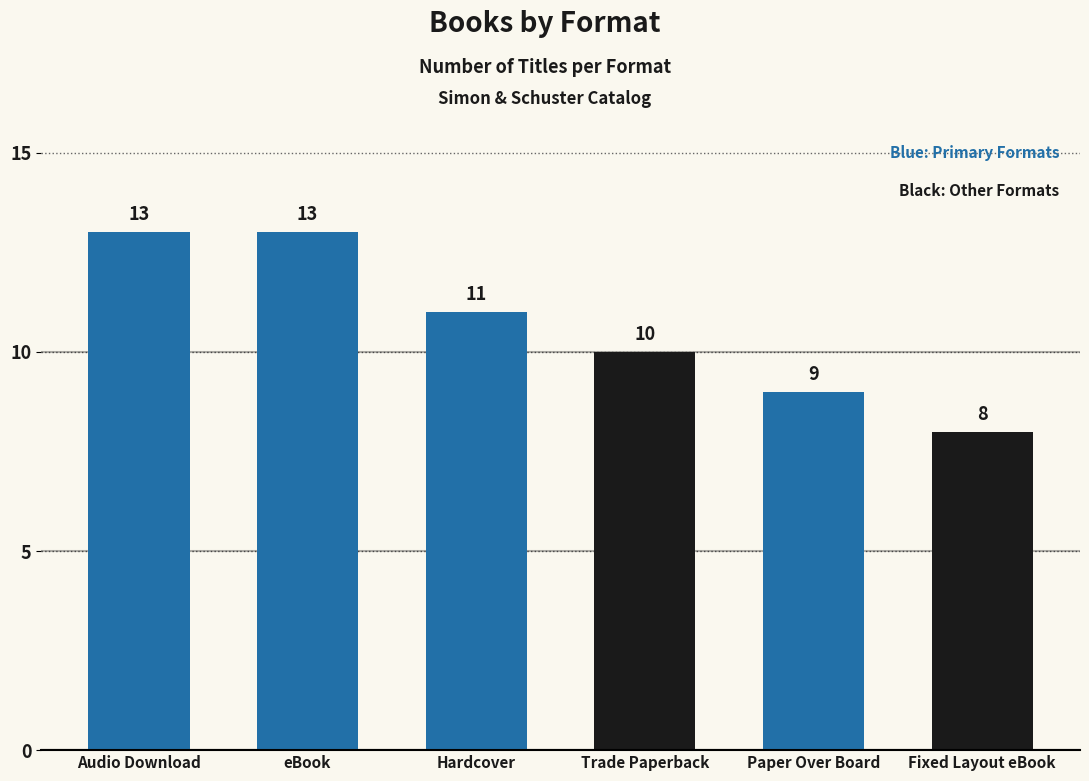

What is the label of the 1st bar from the right?

Fixed Layout eBook